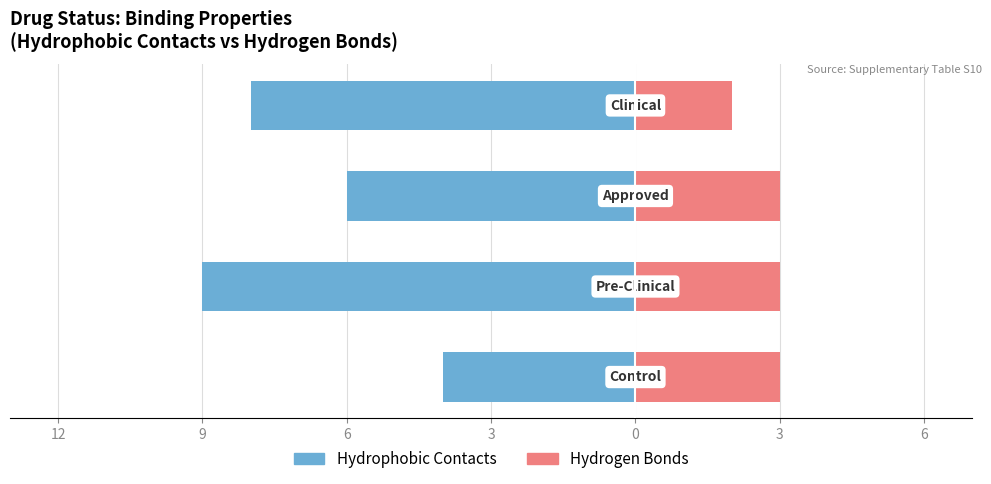

What are all the series names shown in the legend?

Hydrophobic Contacts, Hydrogen Bonds